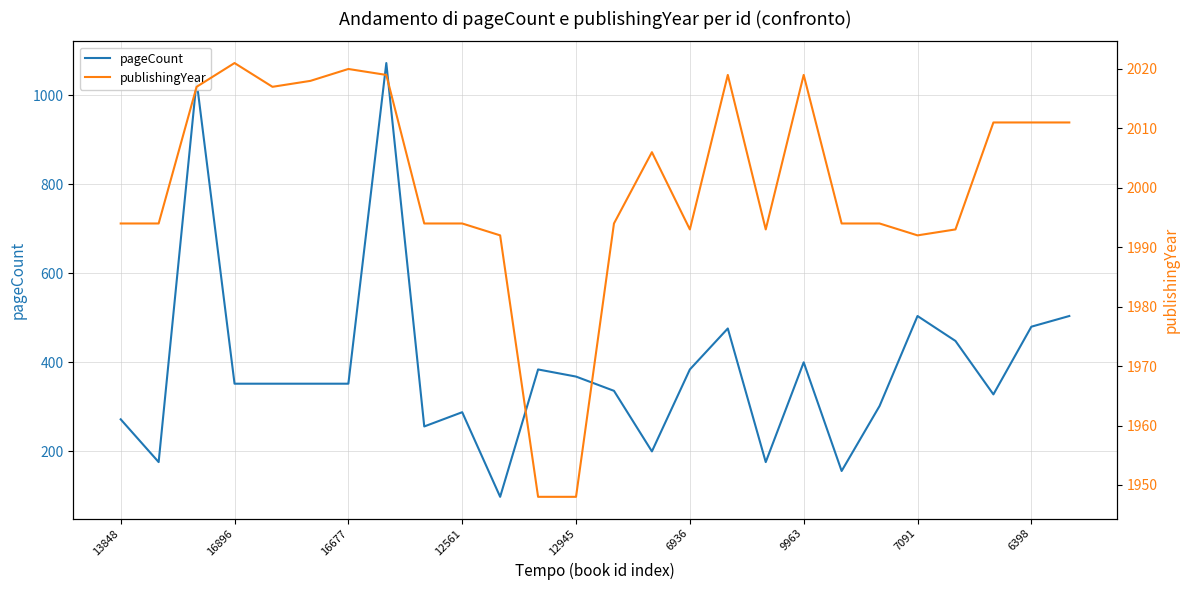

What are all the series names shown in the legend?

pageCount, publishingYear